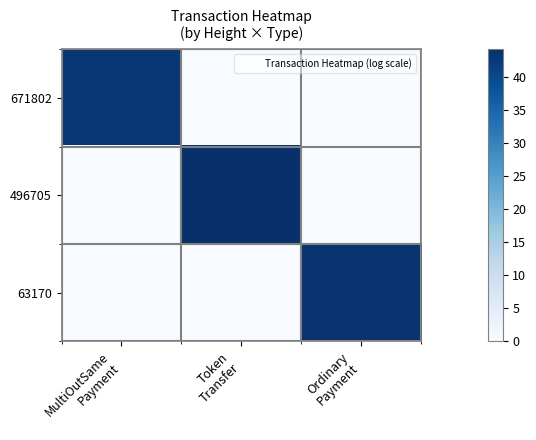

At how many categories does at least one series exceed 24?

3